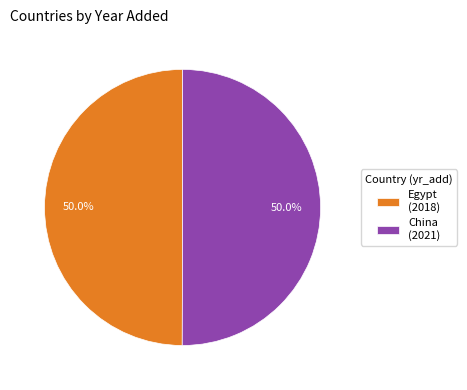

How many segments does this pie chart have?

2